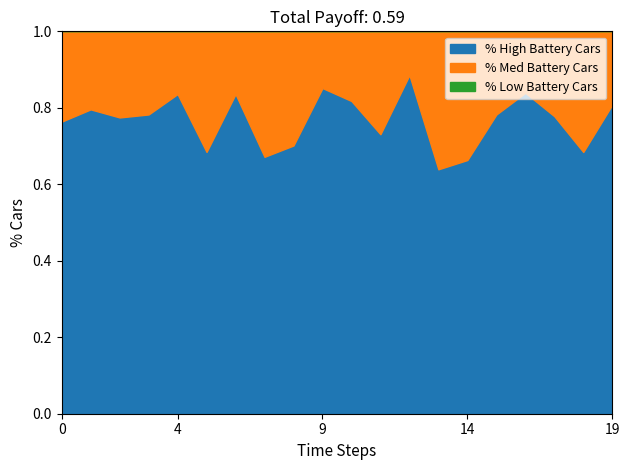

True or false: % High Battery Cars has a value of 1.5 at 9.

False